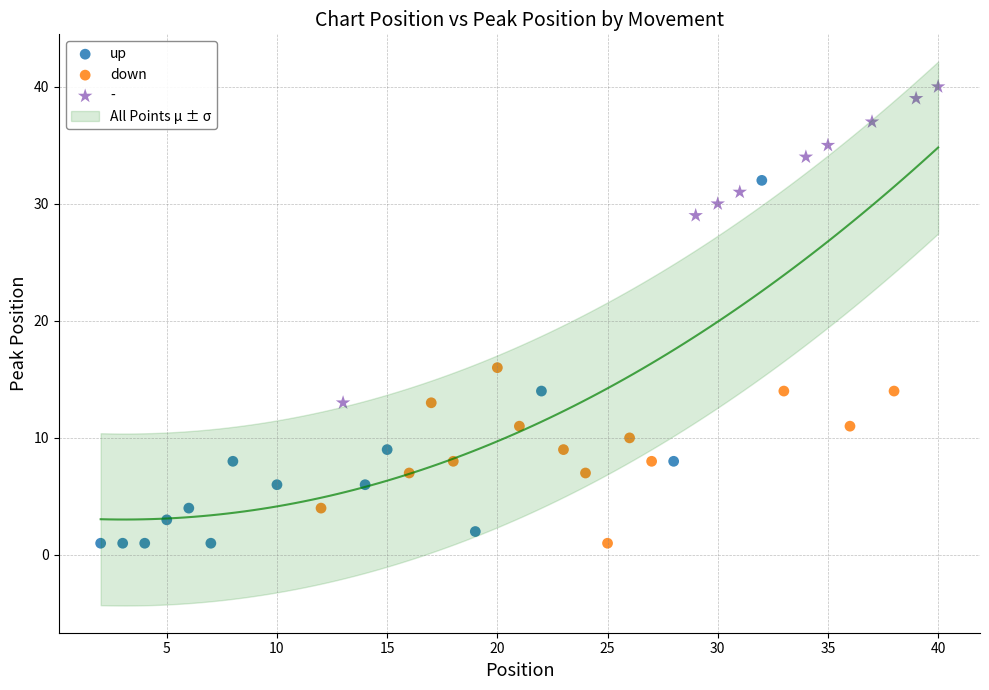

Which series contains the highest Y value?

-